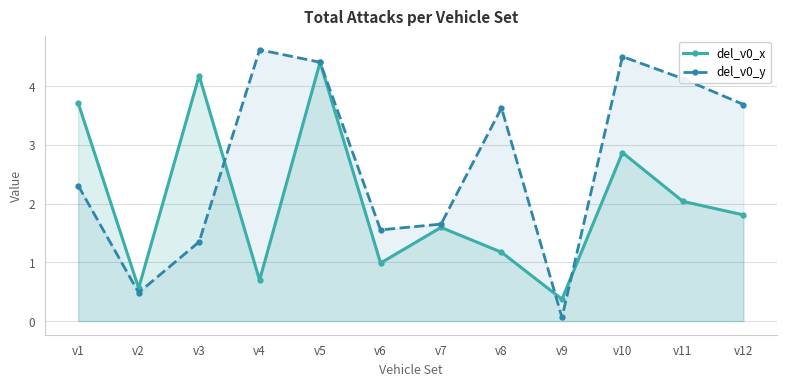

What are all the series names shown in the legend?

del_v0_x, del_v0_y